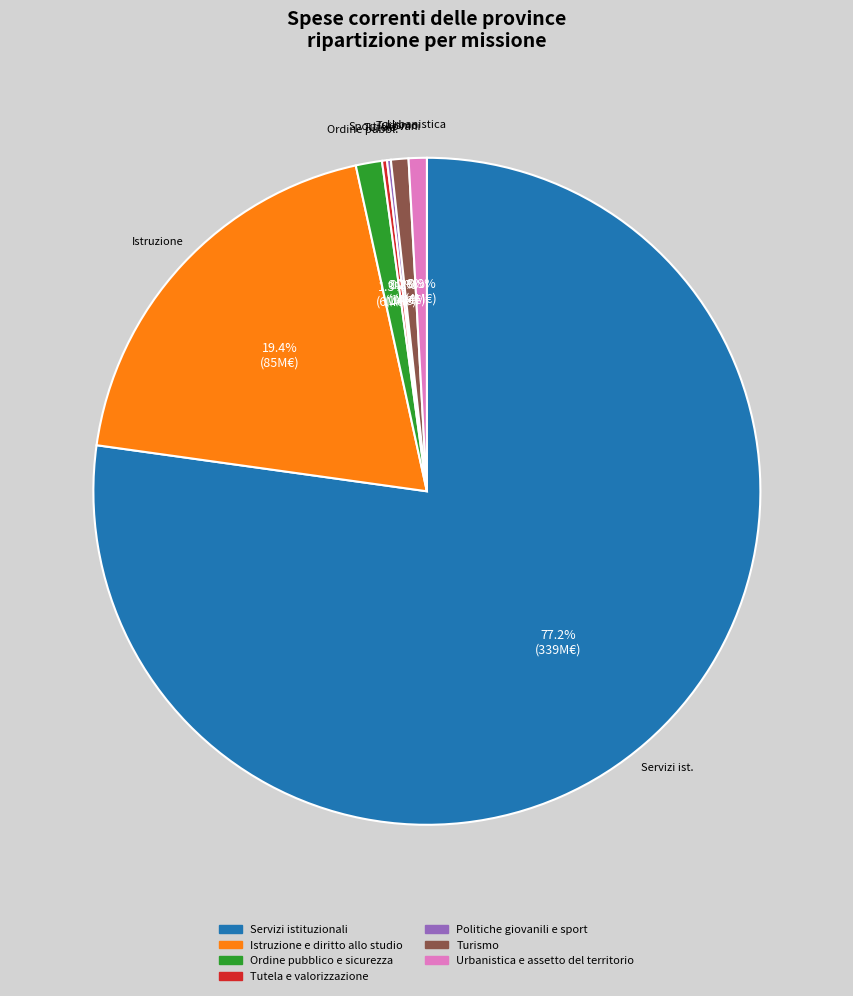

Approximately how many times larger is the value at Istruzione e diritto allo studio compared to Urbanistica e assetto del territorio?

22.1